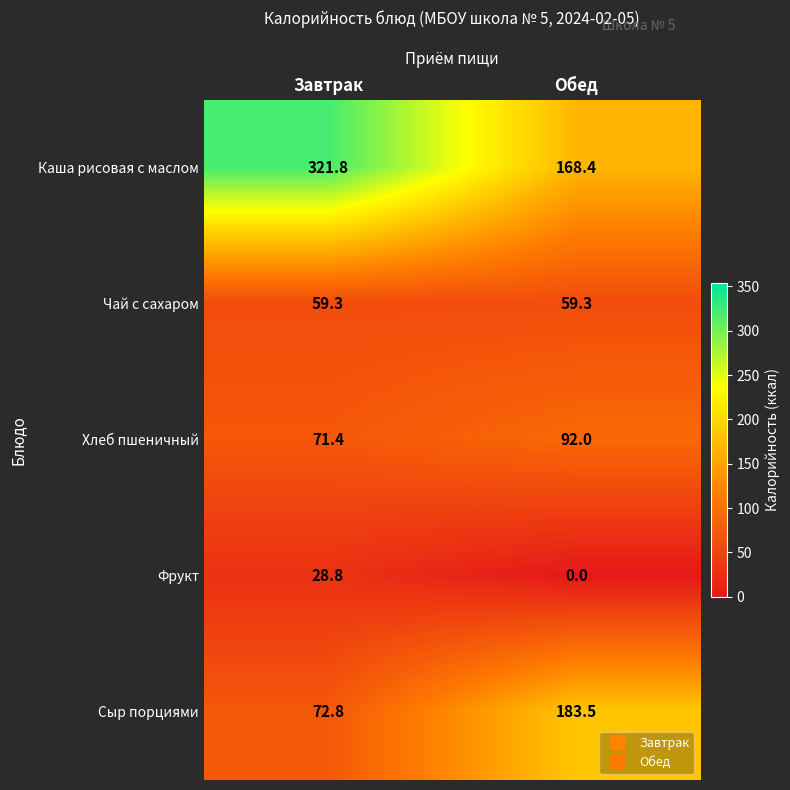

What is the difference between the Сыр порциями values at Обед and Завтрак?

110.7